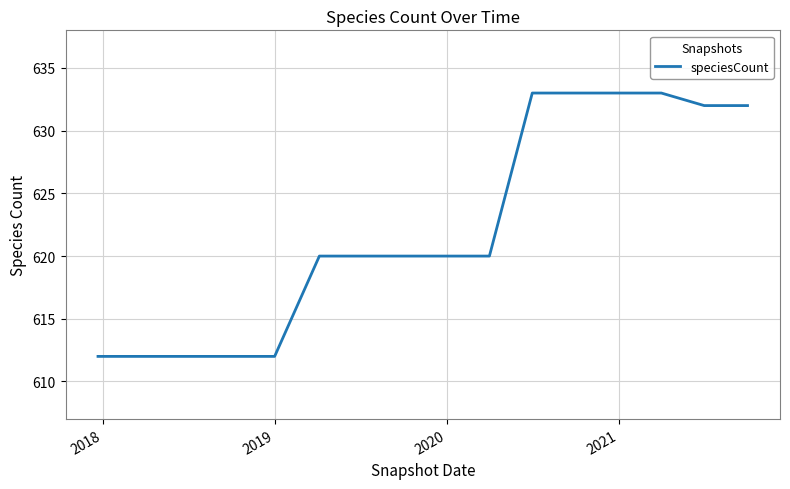

How many categories are shown in the chart?

16